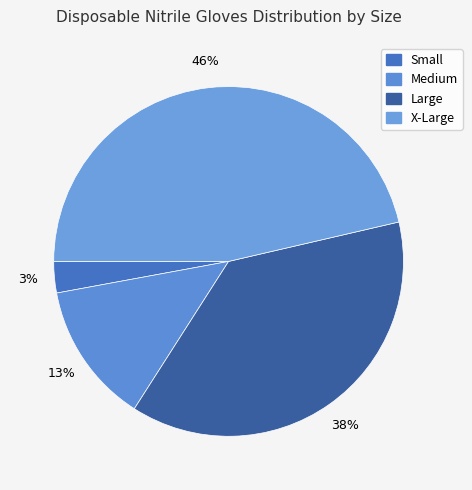

Rank the categories by value from lowest to highest.

Small, Medium, Large, X-Large